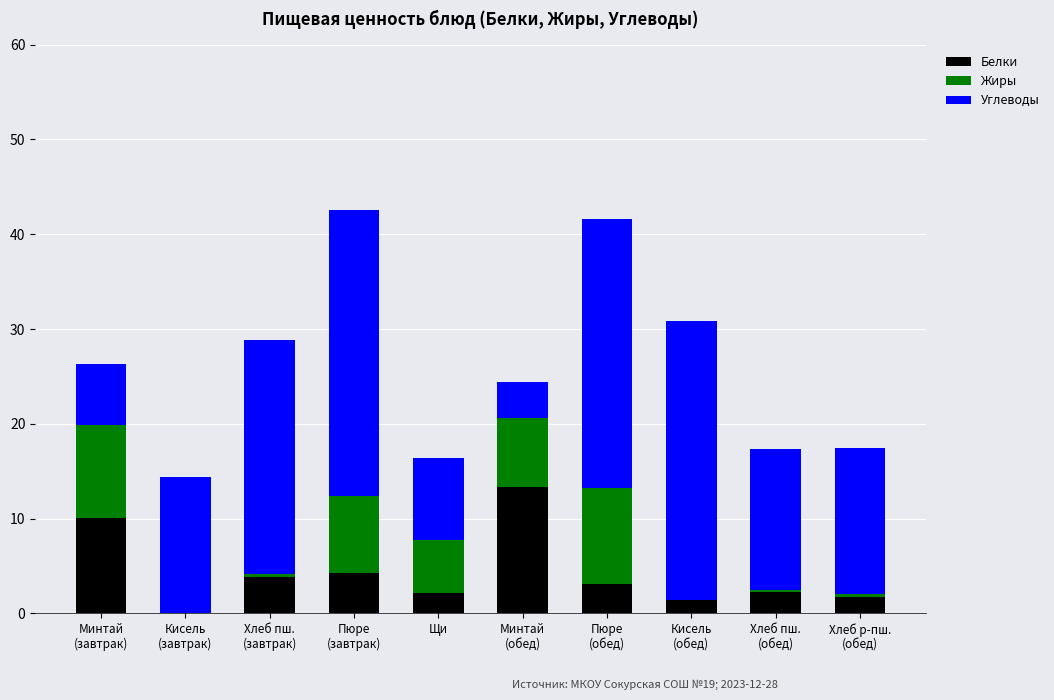

Count the number of data series in this chart.

3